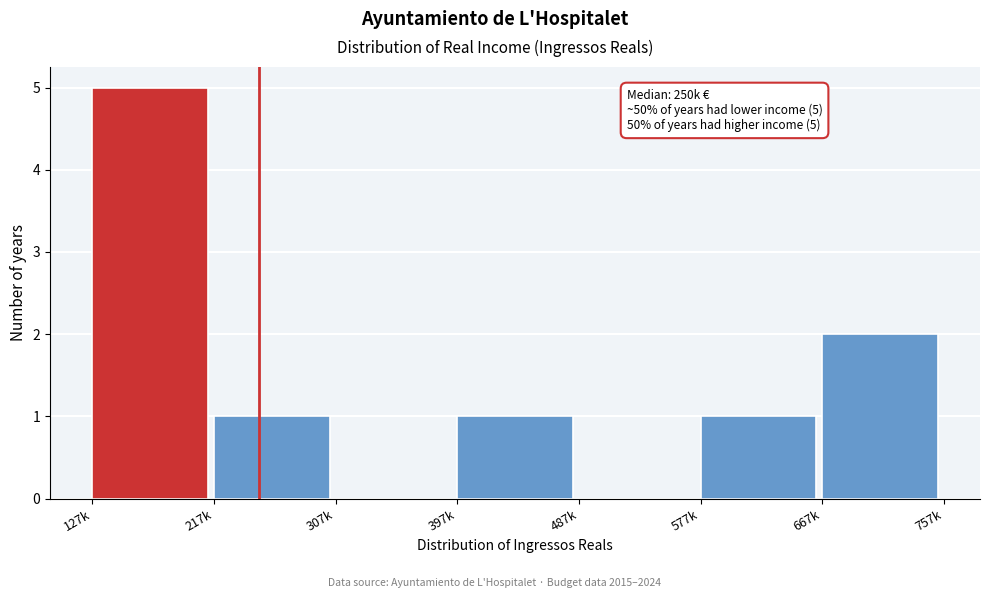

Reading left to right, list all the values displayed in this chart.

127k=5	217k=1	307k=0	397k=1	487k=0	577k=1	667k=2